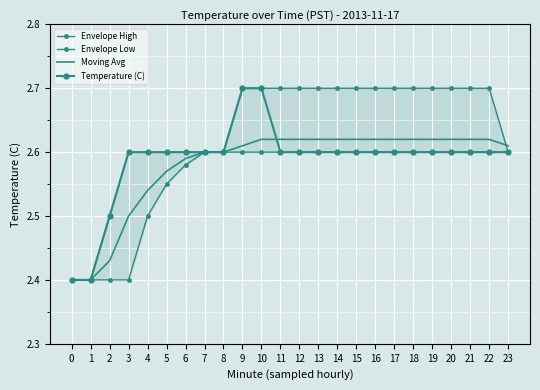

Rank the series by their maximum value, from lowest to highest.

Envelope Low, Moving Avg, Envelope High, Temperature (C)